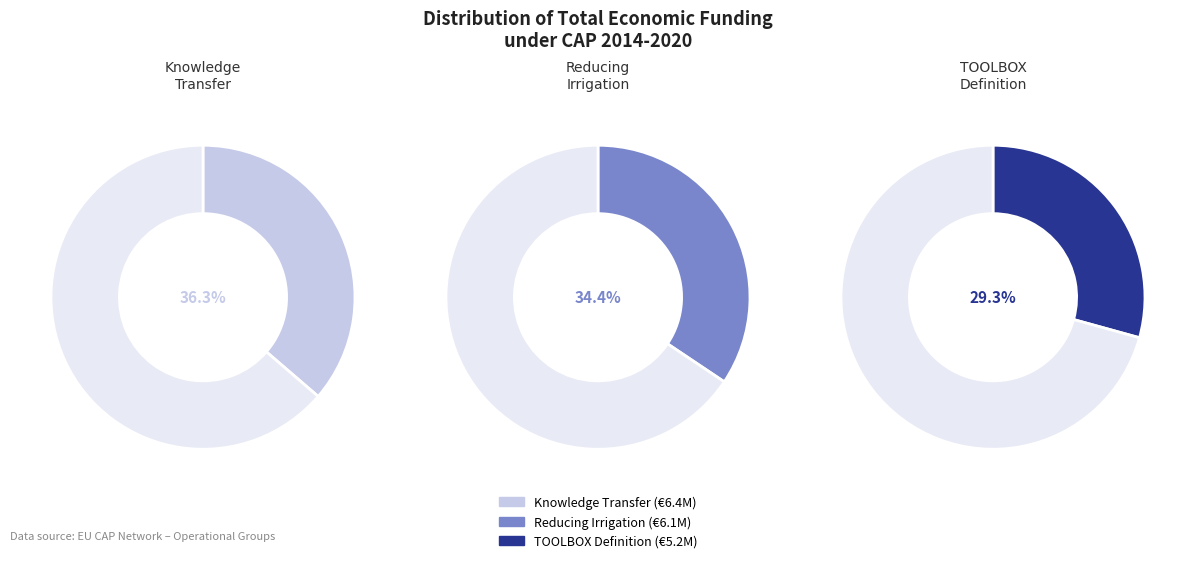

What percentage do Operational Group: Knowledge Transfer and TOOLBOX Operational Group together represent?

65.6%